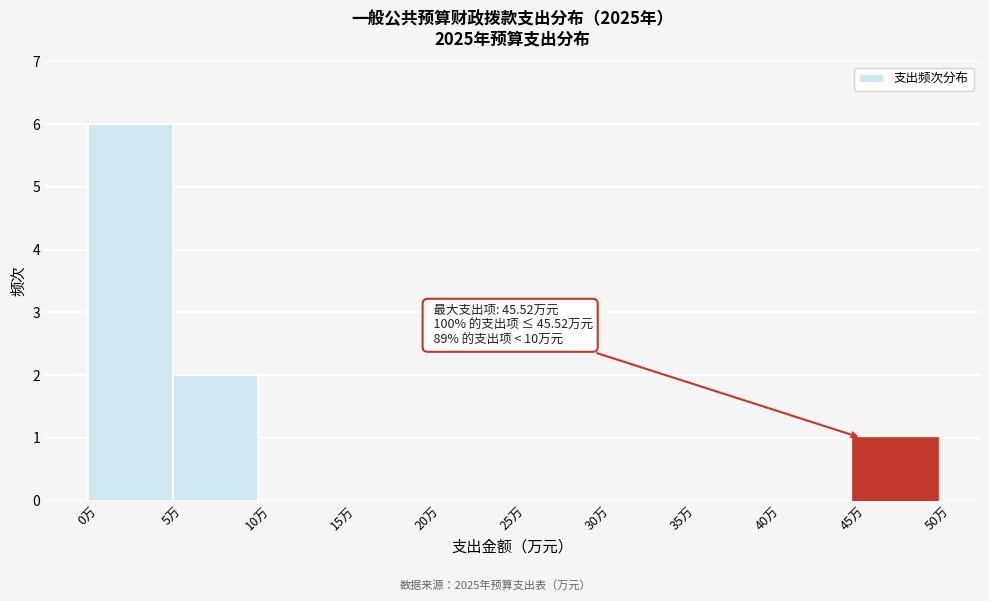

Which range on the x-axis has the tallest bar?

0 to 5